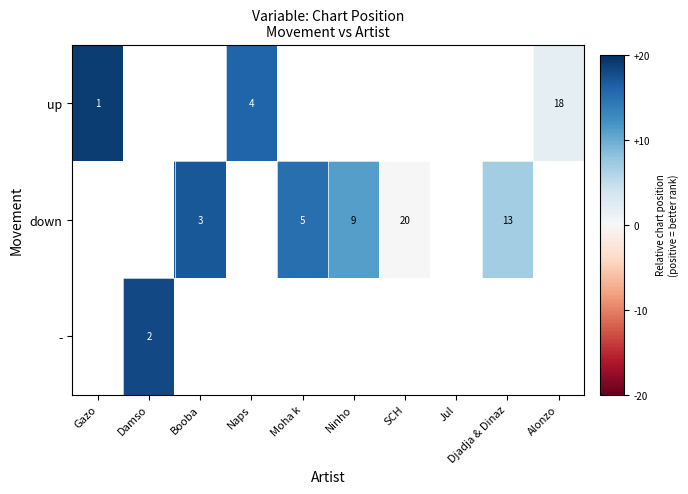

At which category does the chart reach its peak across all series?

Gazo